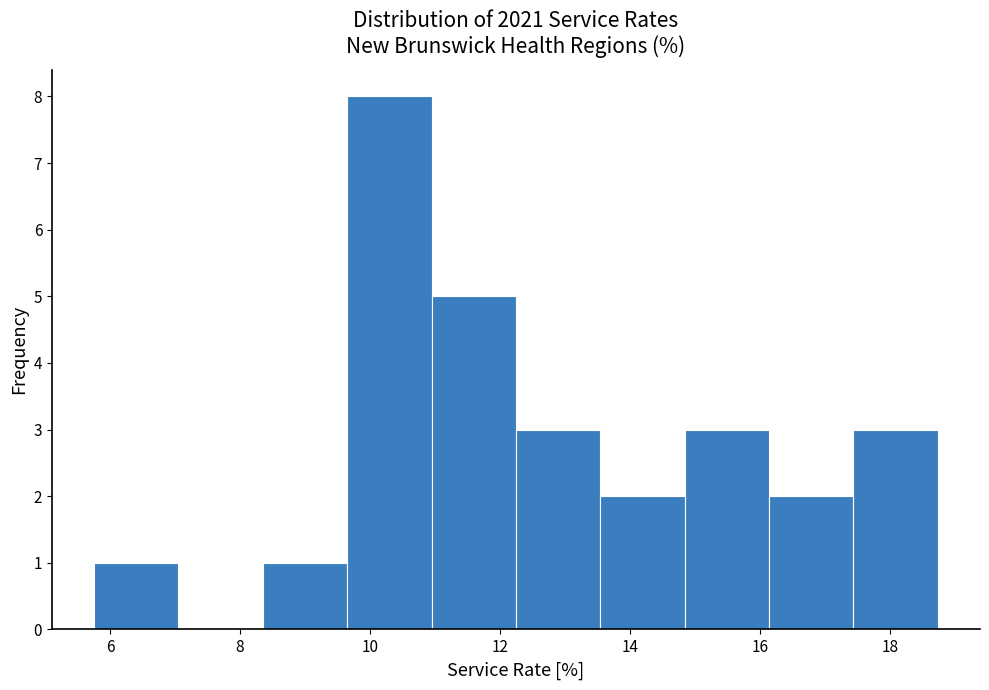

How tall is the bar that spans 12.2 to 13.6 on the x-axis? Neither the bar edges nor the heights are printed on the chart, so give them approximately, as read against the axes.

3